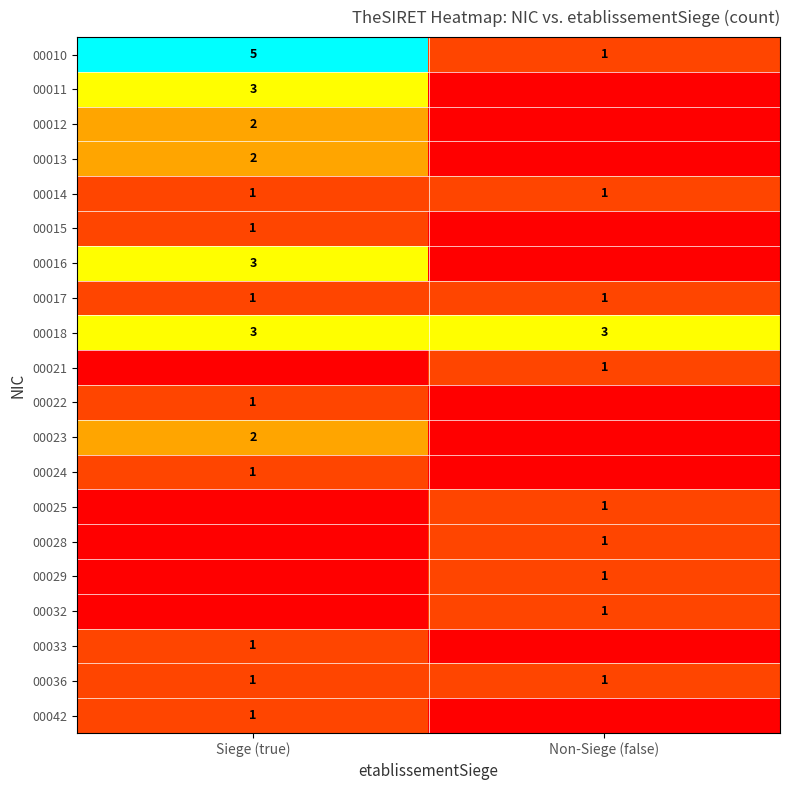

The 00018 series shows 5 at Siege (true). True or false?

False